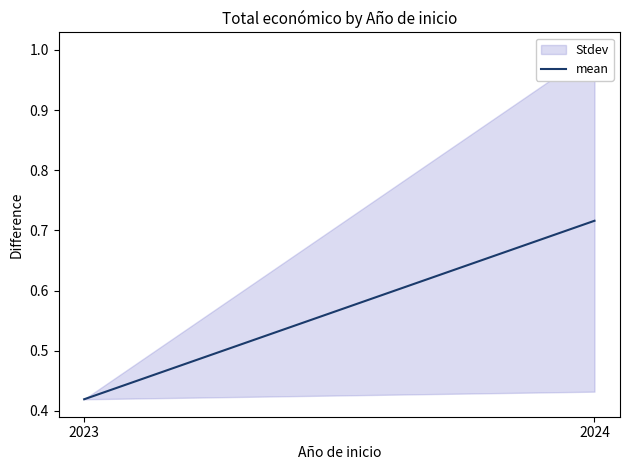

Reading right to left, transcribe all the data shown in this chart.

0.7	0.4